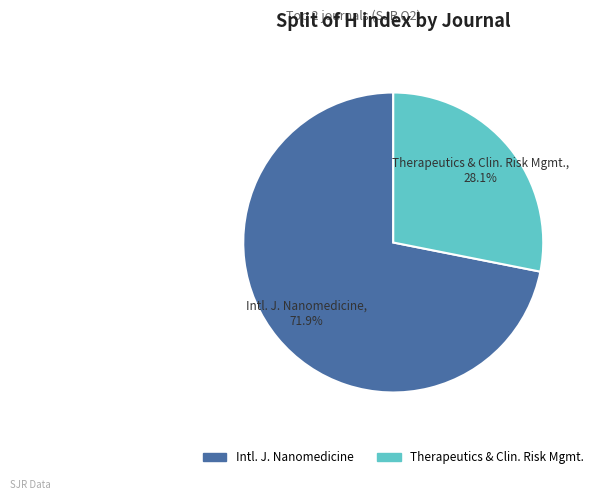

Is there any slice that represents more than half of the pie?

Yes